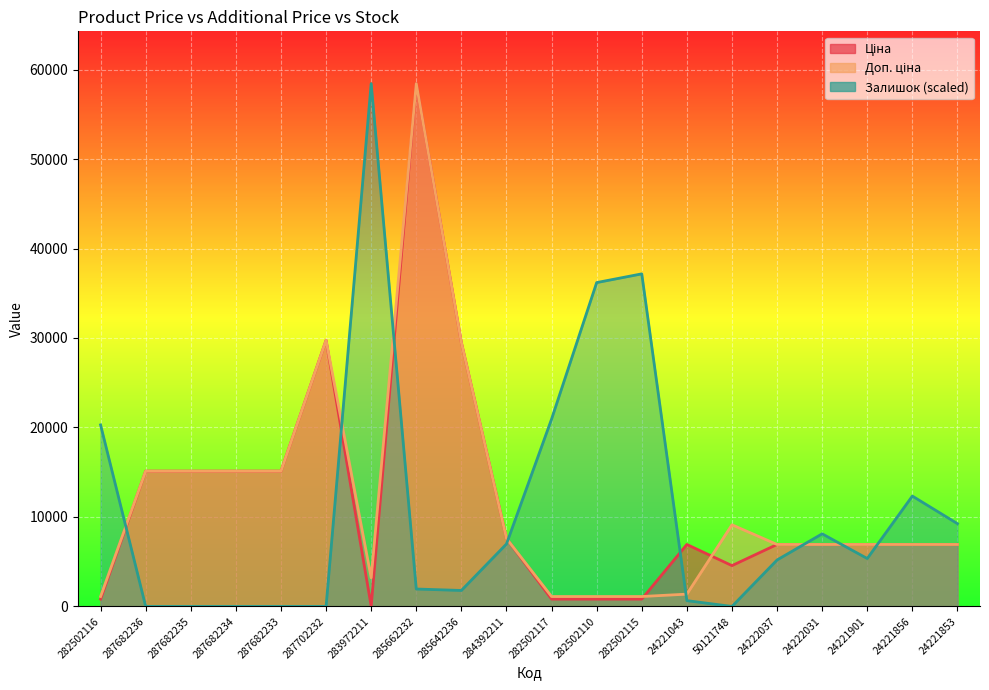

Which category has the highest value across all series?

285662232